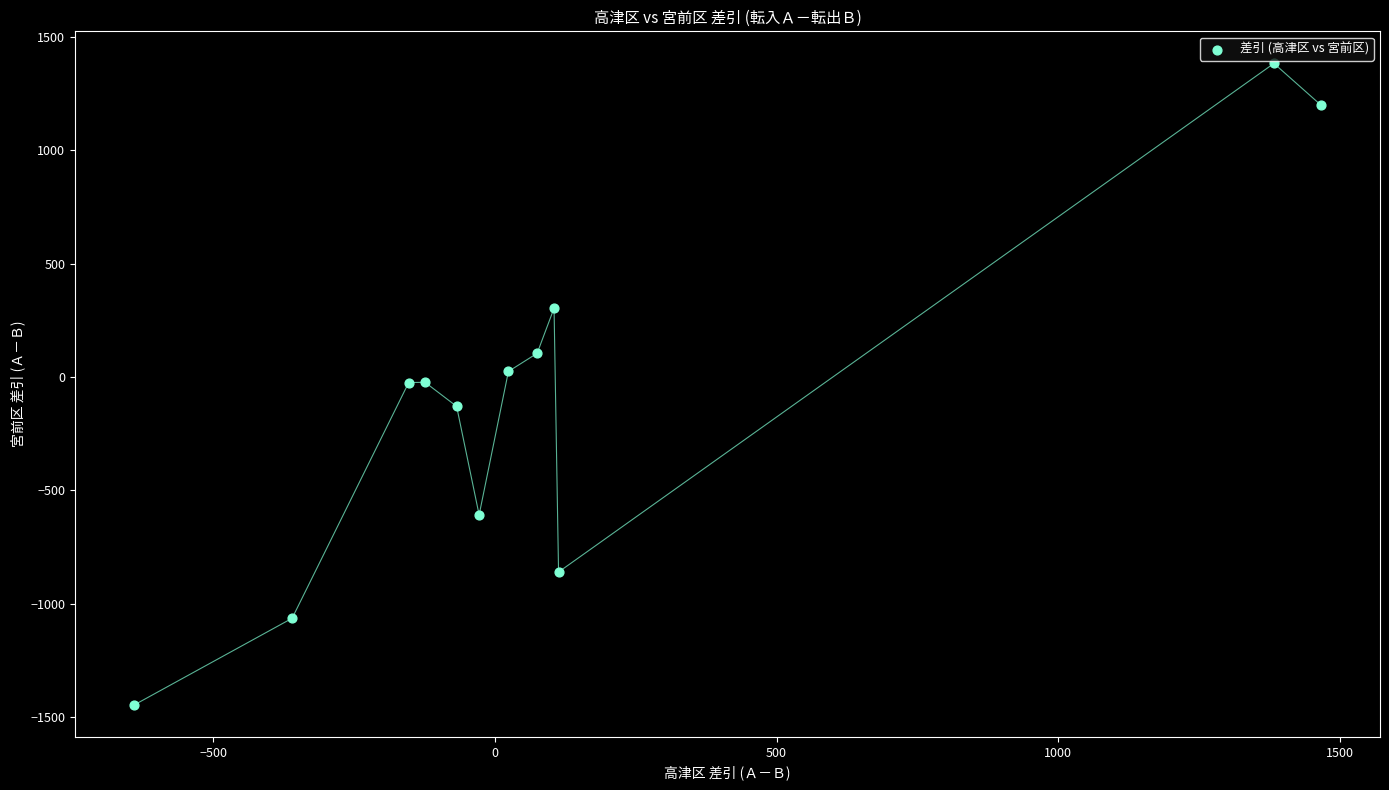

What is the average X value?

149